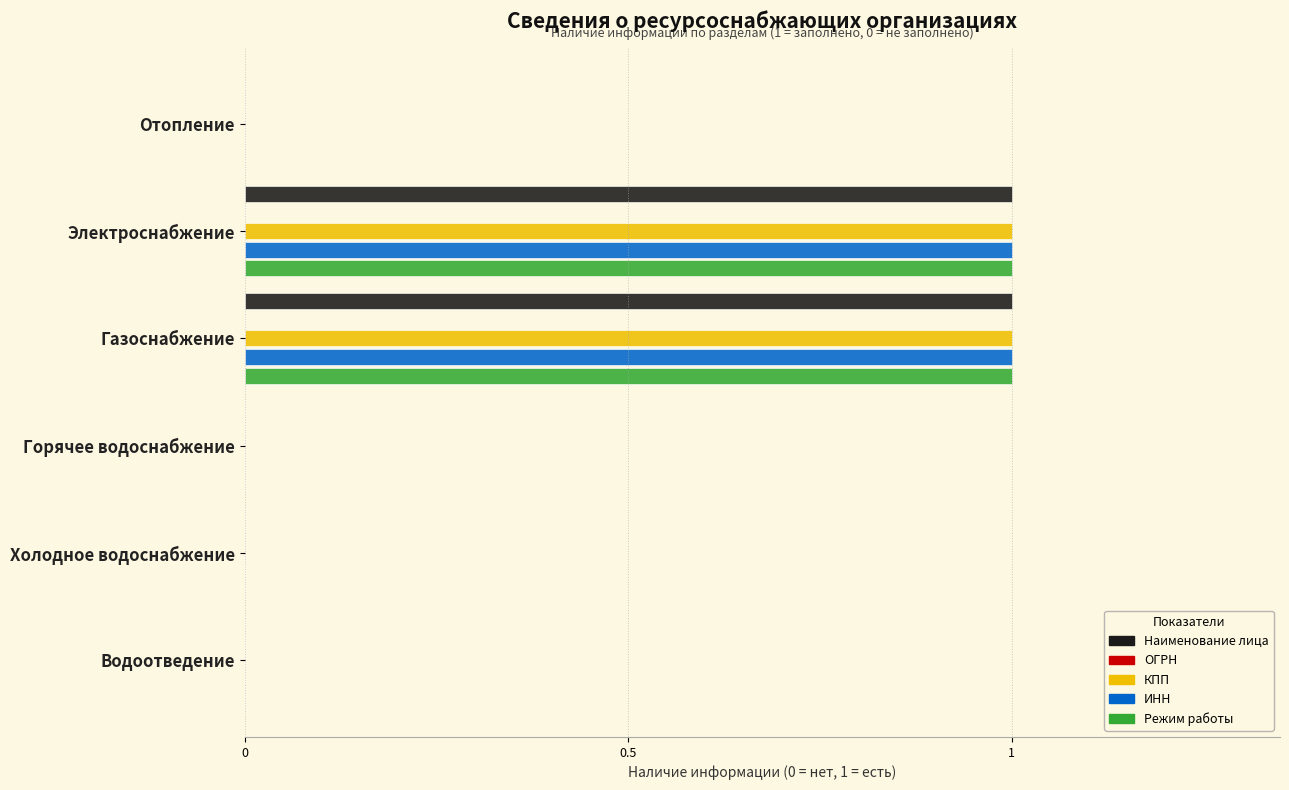

What are all the series names shown in the legend?

Наименование лица, ОГРН, КПП, ИНН, Режим работы